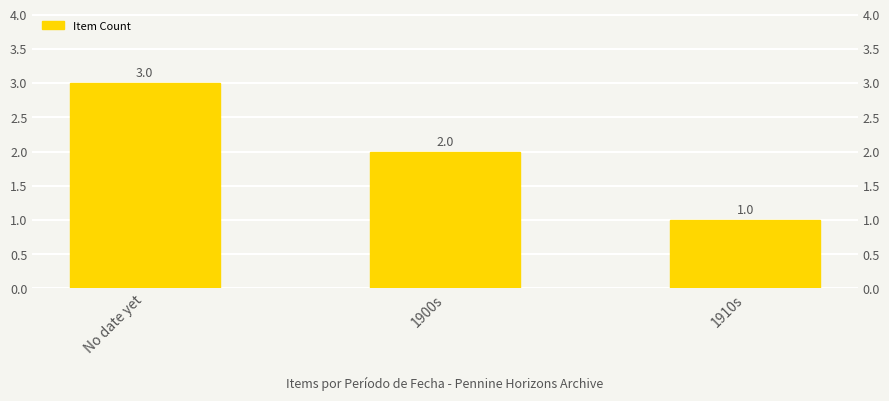

What is the average value?

2